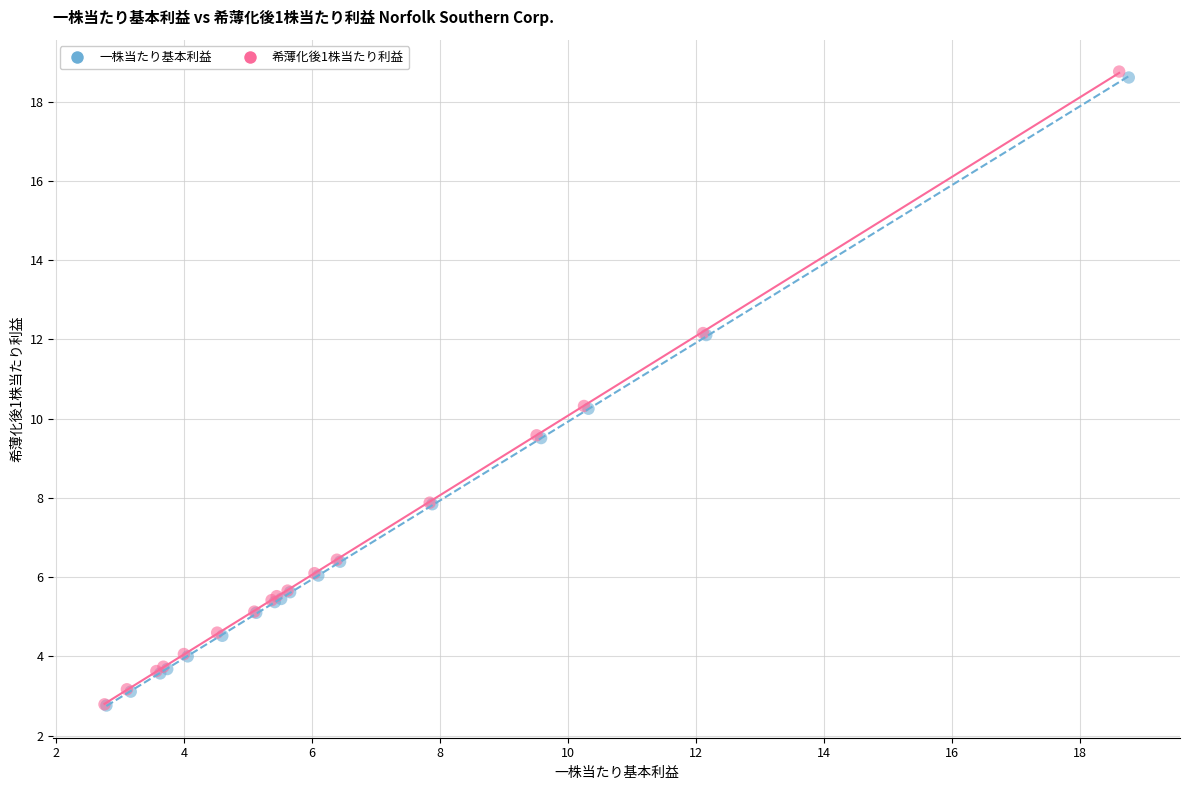

Which series has the widest spread of Y values?

希薄化後1株当たり利益